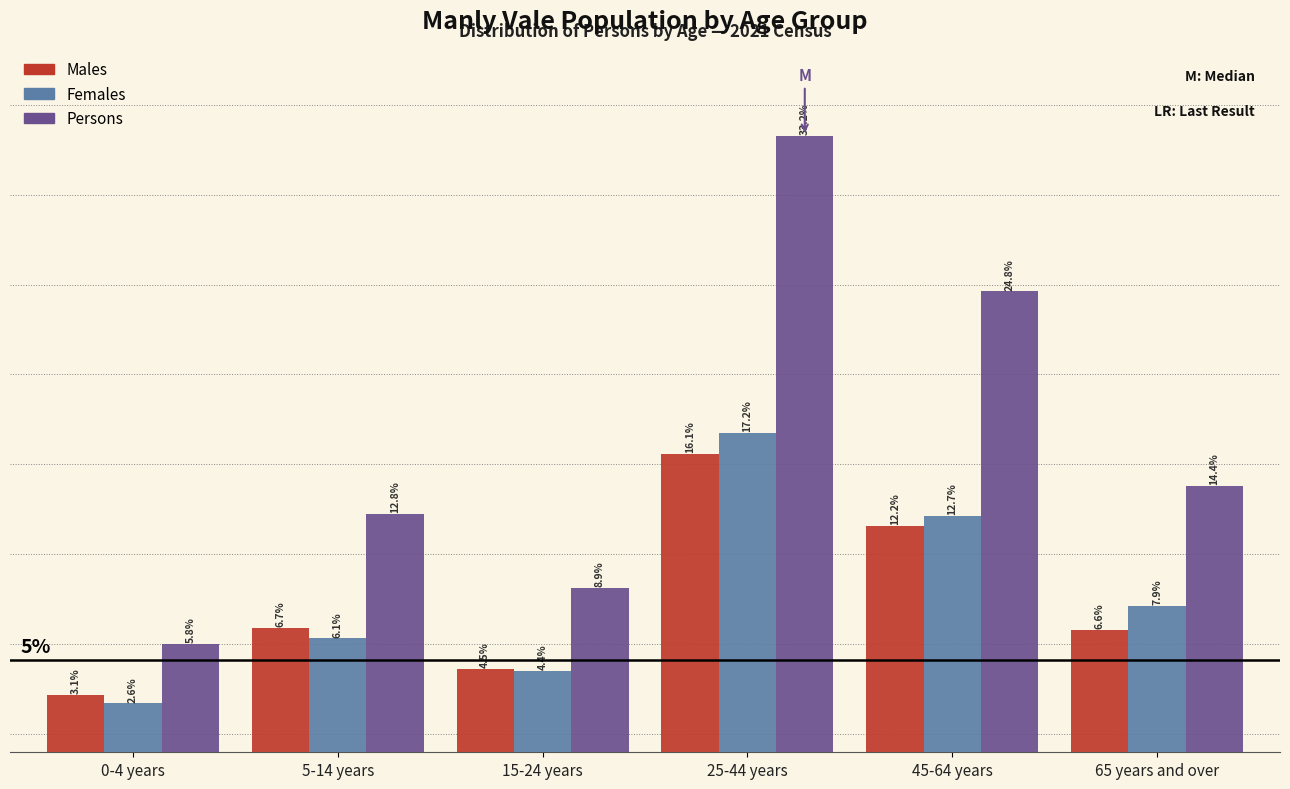

What are all the series names shown in the legend?

Males, Females, Persons